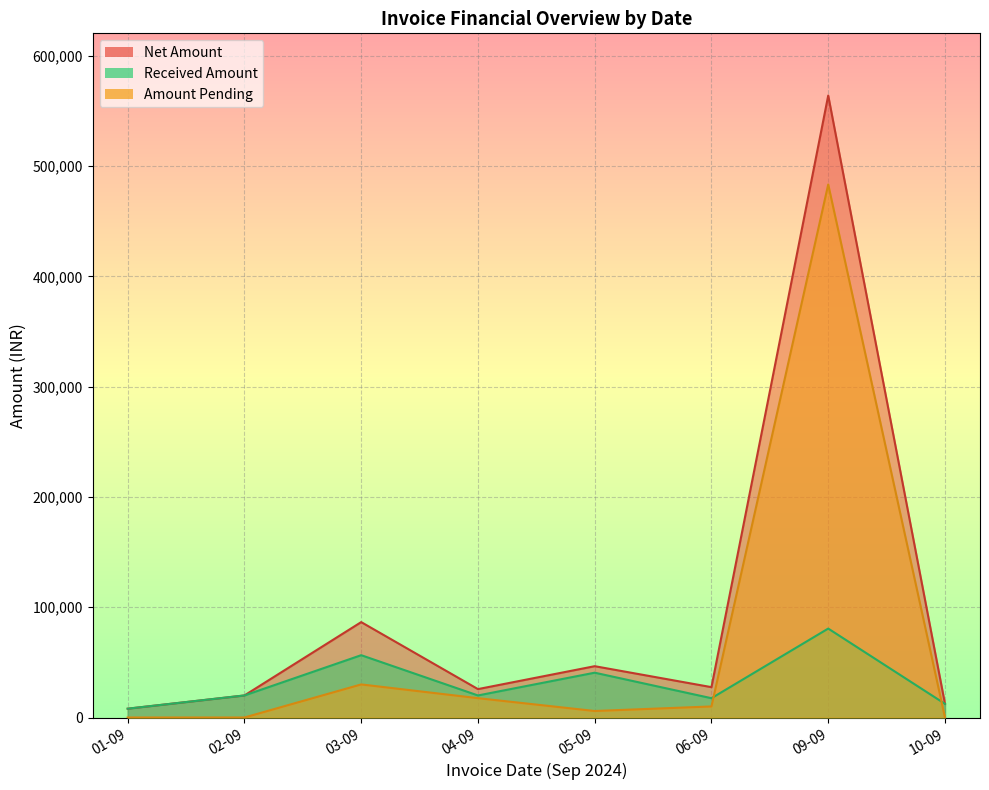

What is the maximum value for Amount Pending?

483430